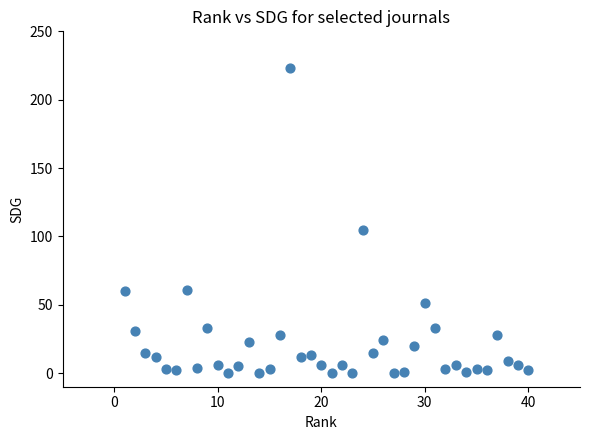

What Y value in the scatter plot is closest to 111?

105